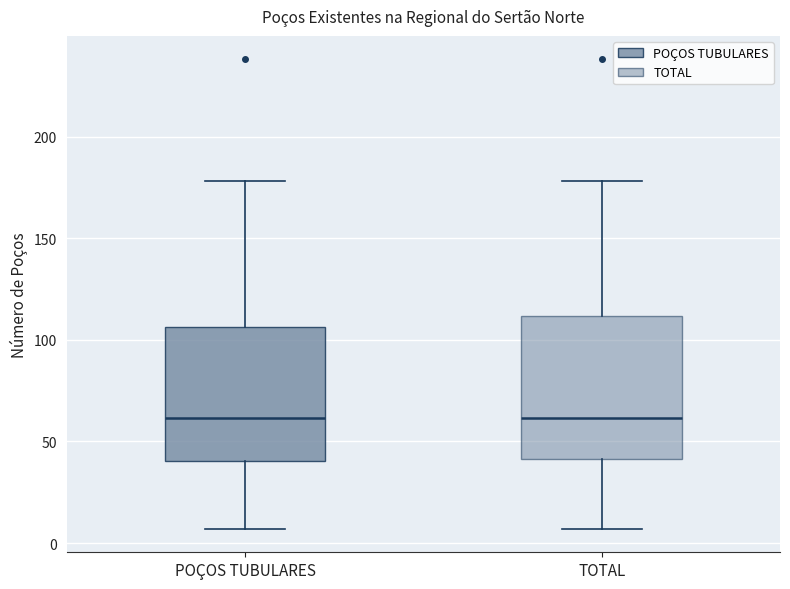

Reading left to right, transcribe this box plot: for each box, give where its median line is, the range the box spans, and where its two whiskers end, as read against the y-axis. The values are not printed on the chart, so give them approximately, as read against the axis.

POÇOS TUBULARES: median 60, box 40 to 105, whiskers 5 to 180
TOTAL: median 60, box 40 to 110, whiskers 5 to 180